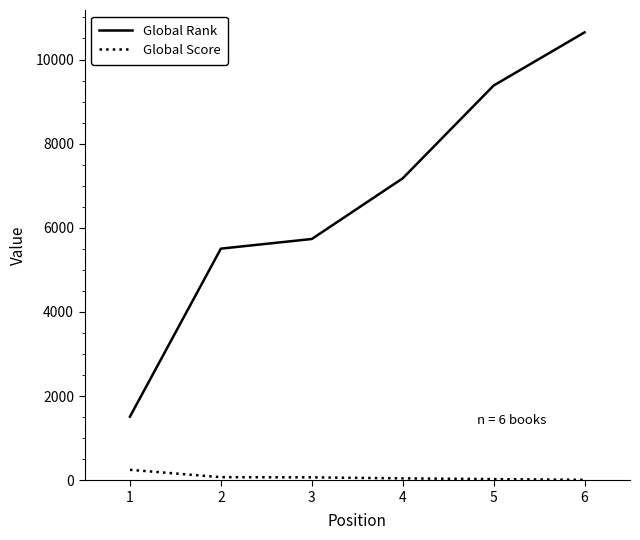

True or false: Global Rank and Global Score cross at least once.

False